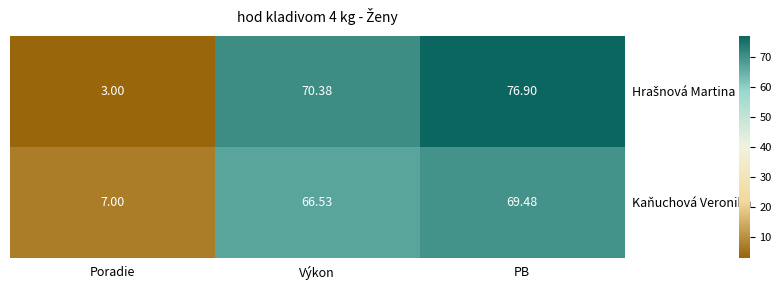

At which category does the chart reach its minimum across all series?

Poradie